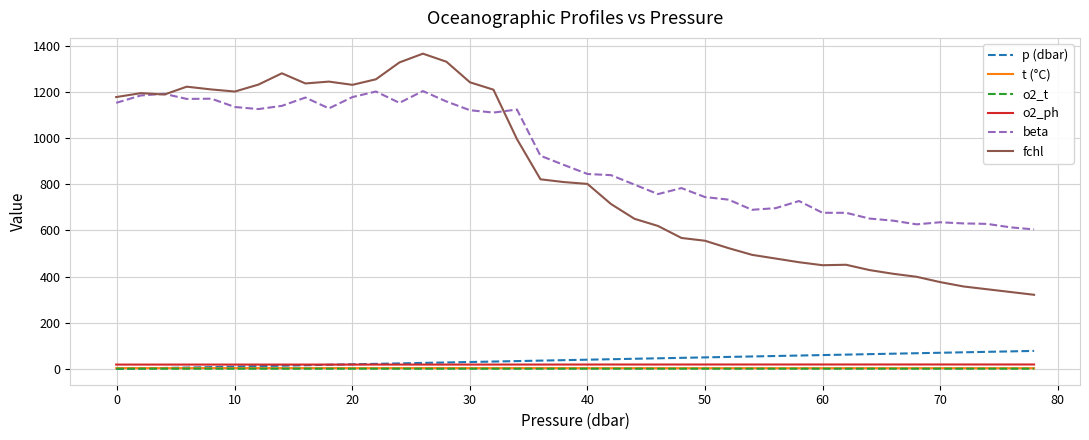

Which series has the widest spread of values?

fchl